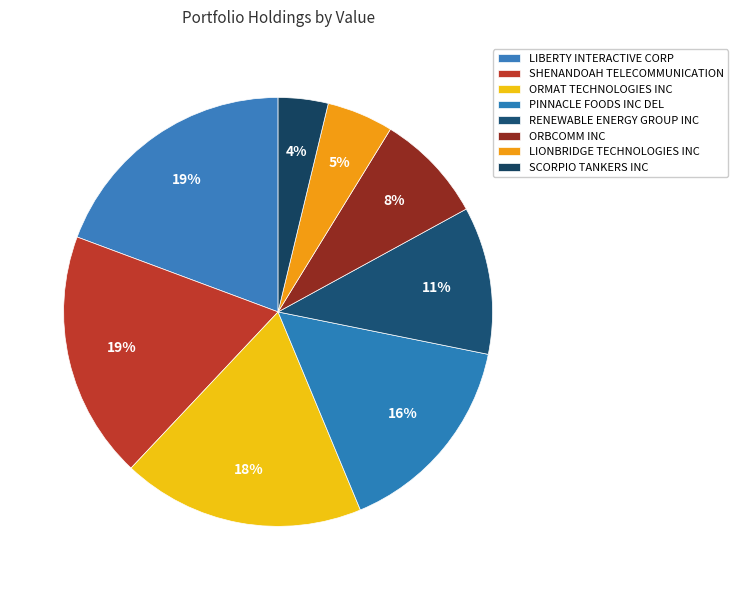

What is the change in value from ORMAT TECHNOLOGIES INC to PINNACLE FOODS INC DEL?

-37000